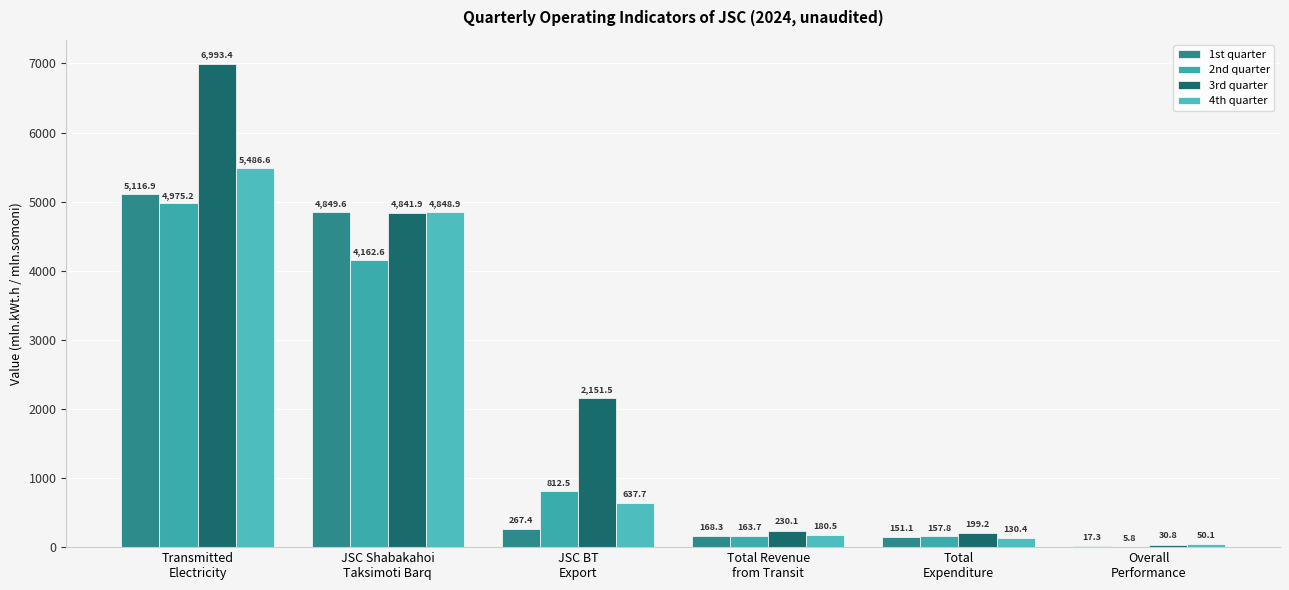

What position from the right is Transmitted
Electricity?

6